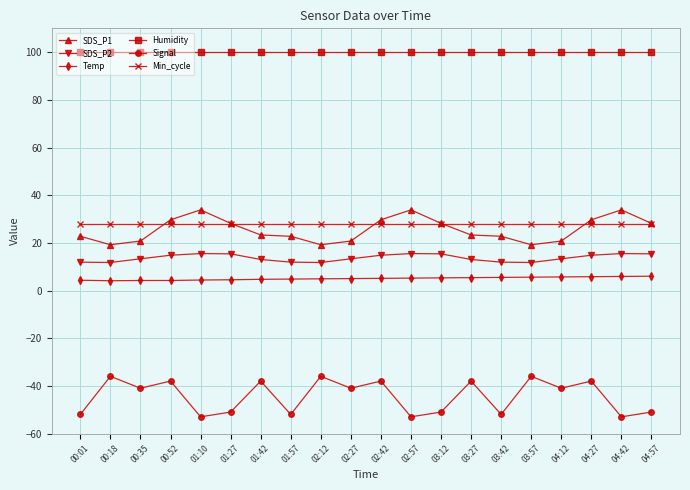

What is the value of the Humidity point at the 1st from the left?

99.9